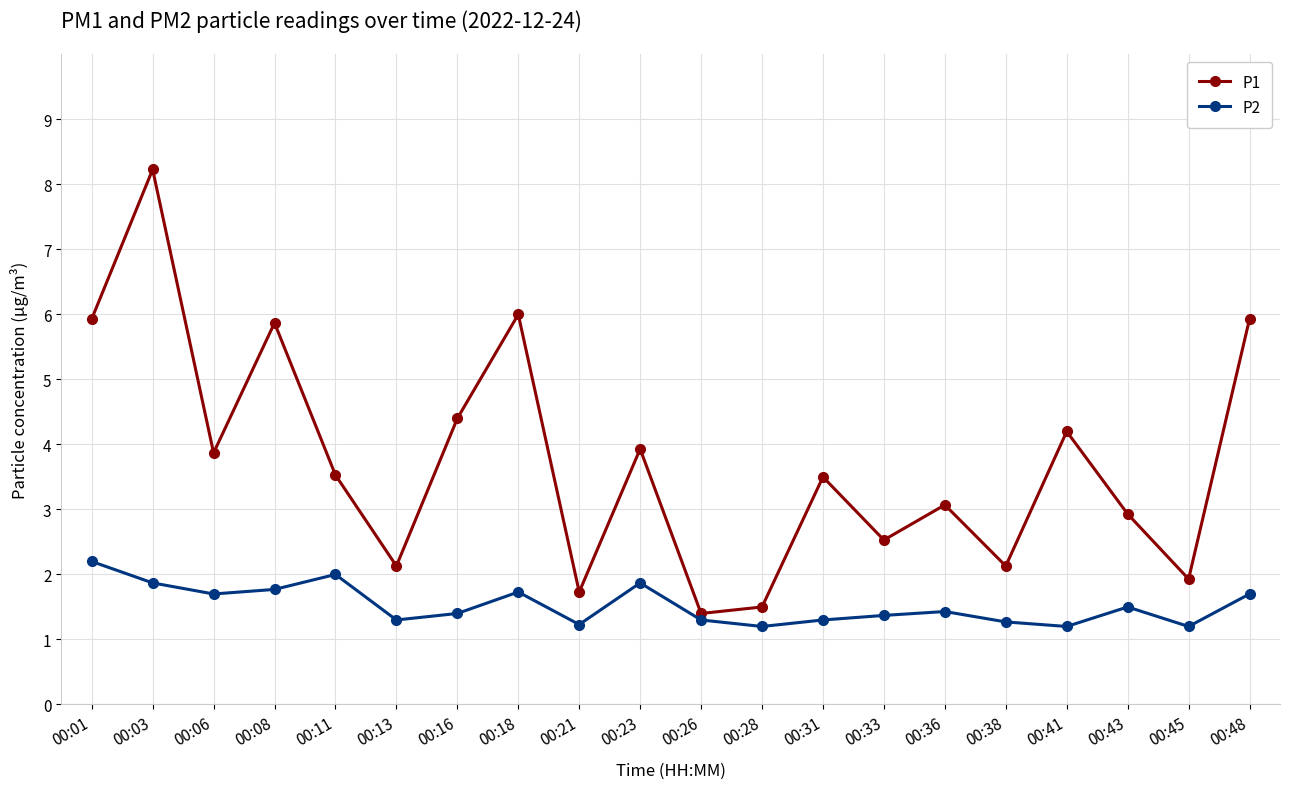

Reading left to right, transcribe all the data shown in this chart.

P1: 5.9	8.2	3.9	5.9	3.5	2.1	4.4	6.0	1.7	3.9	1.4	1.5	3.5	2.5	3.1	2.1	4.2	2.9	1.9	5.9
P2: 2.2	1.9	1.7	1.8	2.0	1.3	1.4	1.7	1.2	1.9	1.3	1.2	1.3	1.4	1.4	1.3	1.2	1.5	1.2	1.7